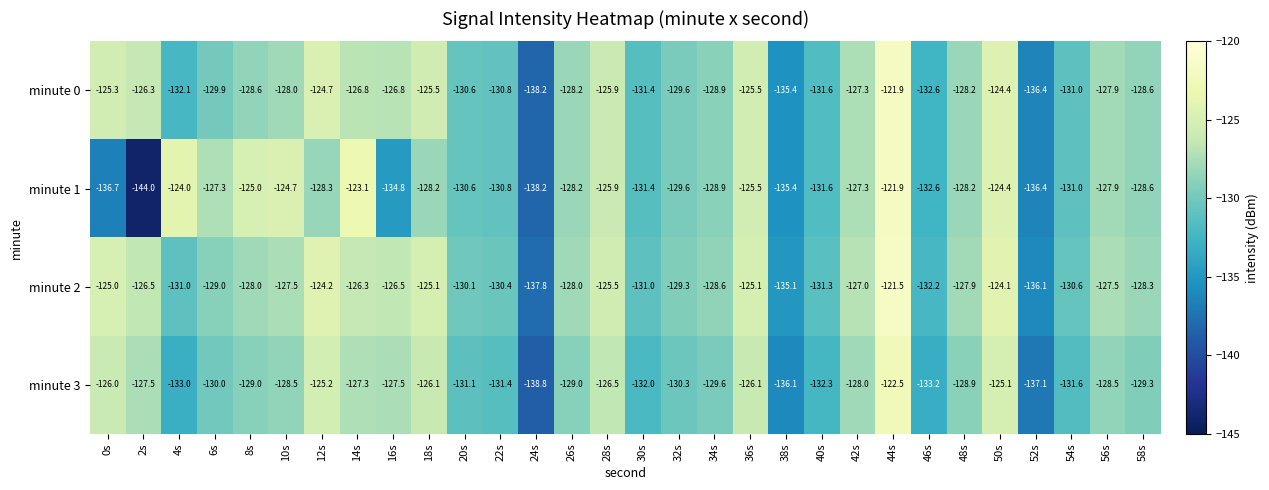

What is the difference between the highest and lowest values at 18s?

3.1